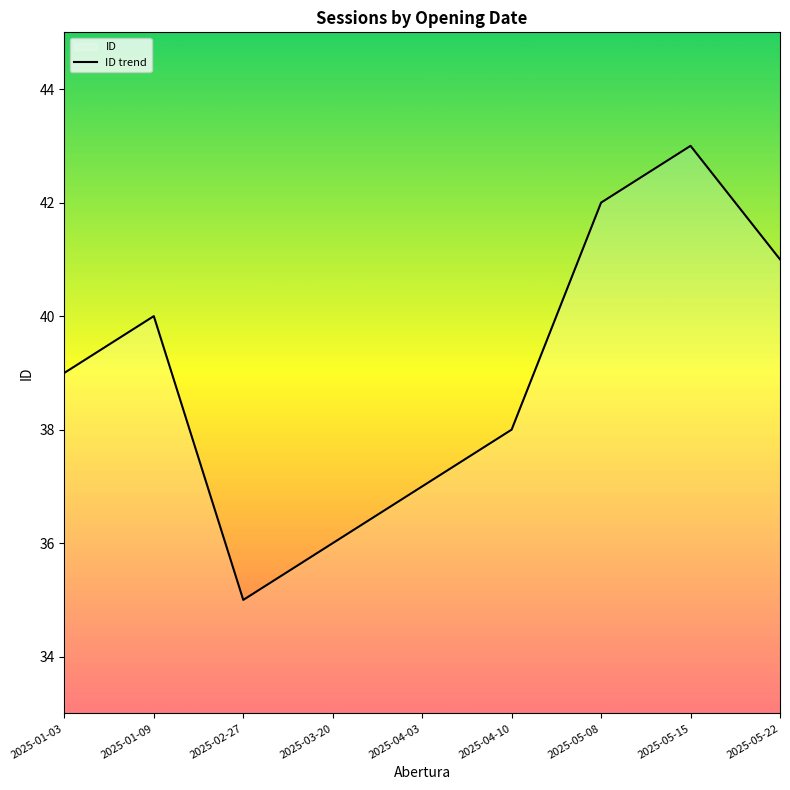

Is this an area chart (filled region under the line)?

No